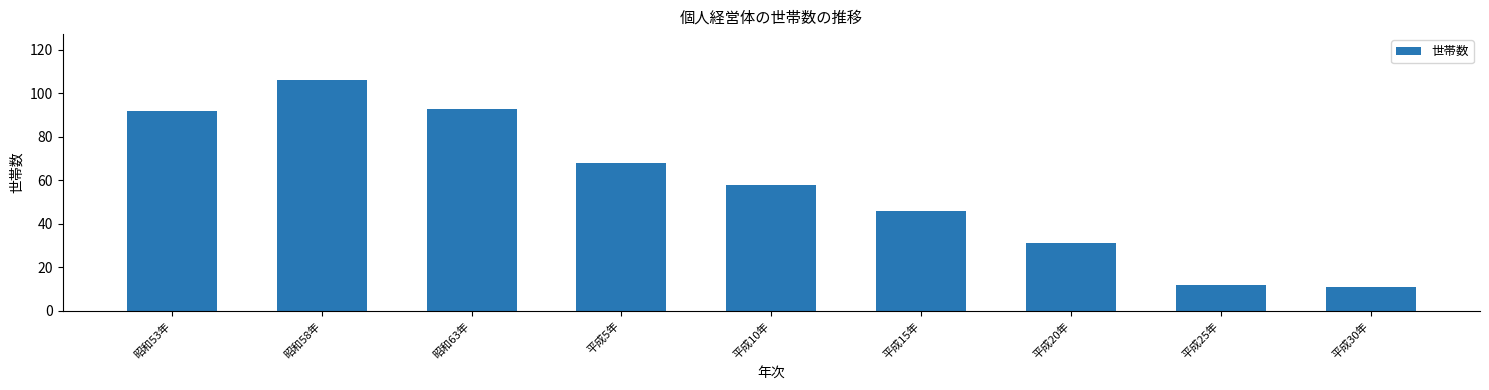

What is the greatest value displayed?

106